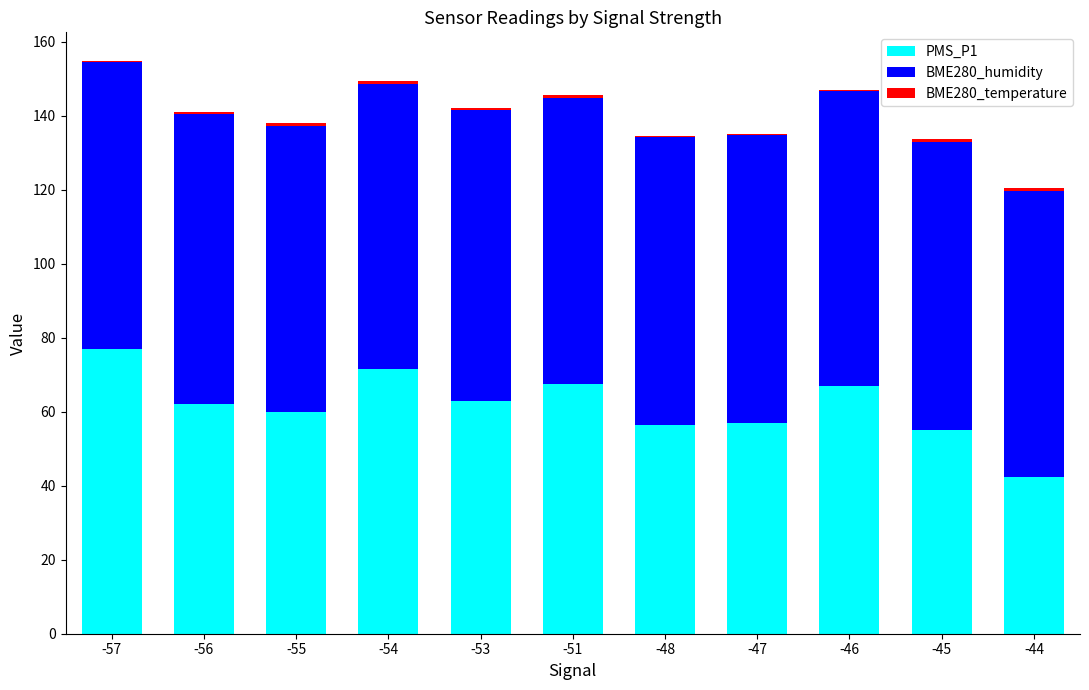

The PMS_P1 series shows 60.0 at -55. True or false?

True